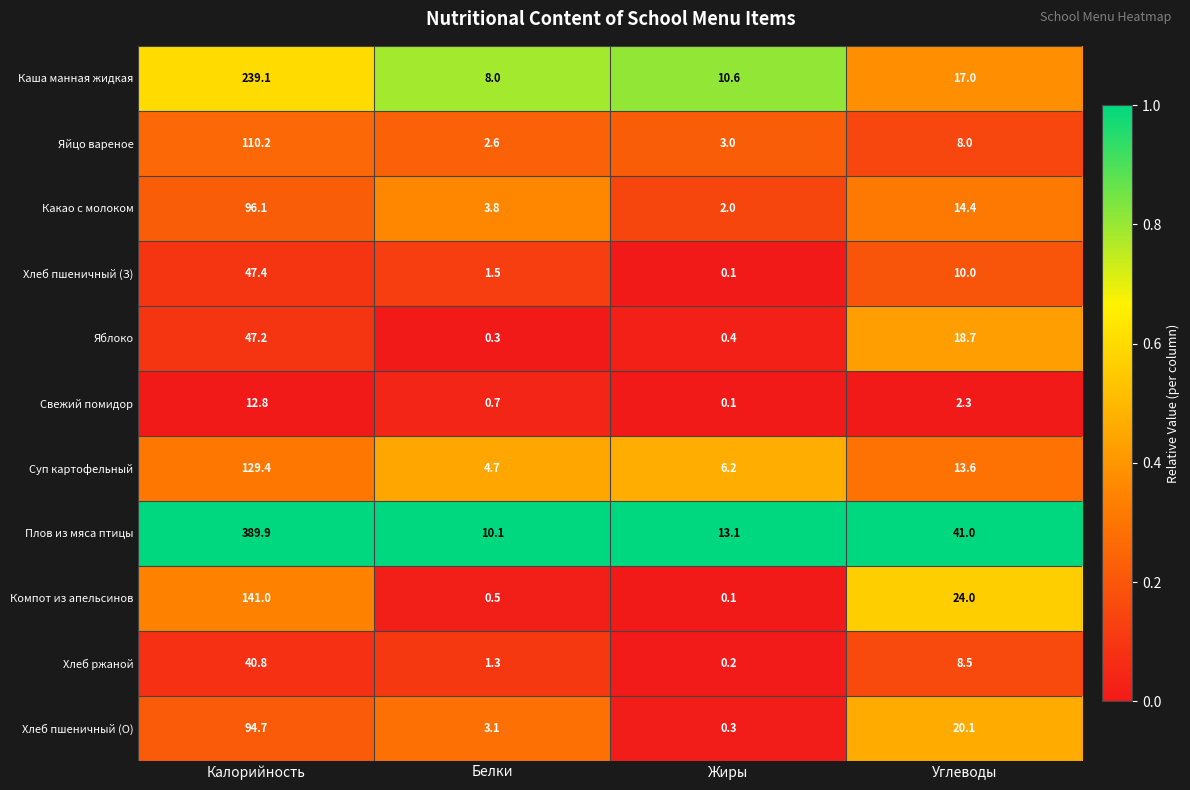

What is the difference between the maximum and minimum values in the Хлеб пшеничный (З) series?

47.3